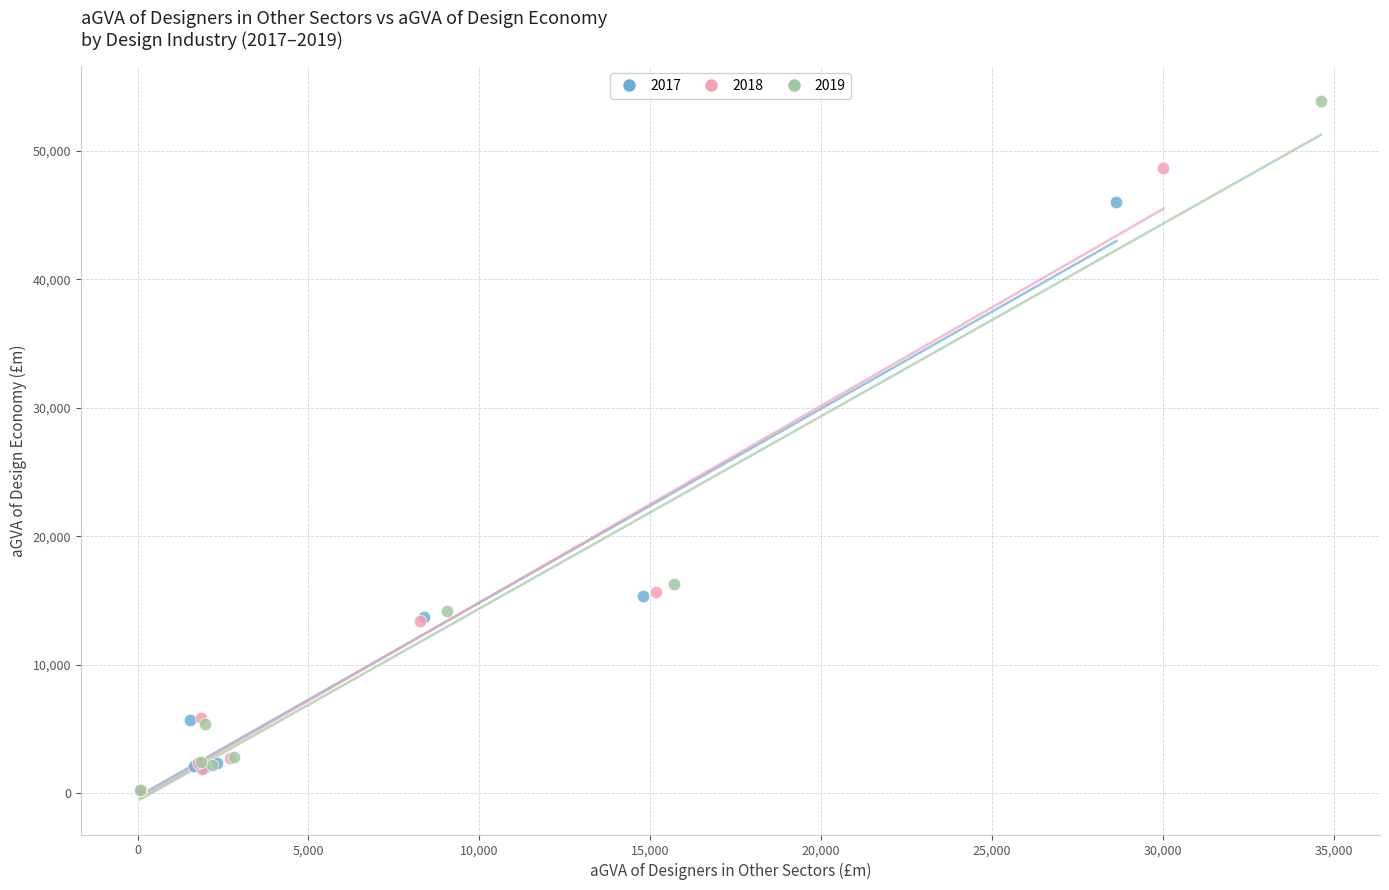

What are all the series names shown in the legend?

2017, 2018, 2019